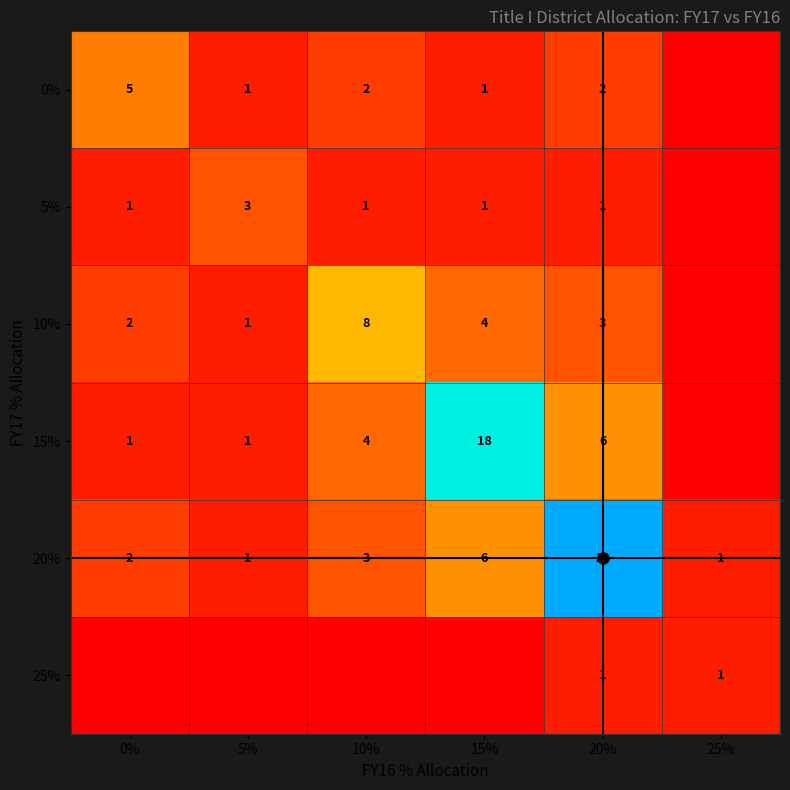

What is the sum of all 20% values?

35